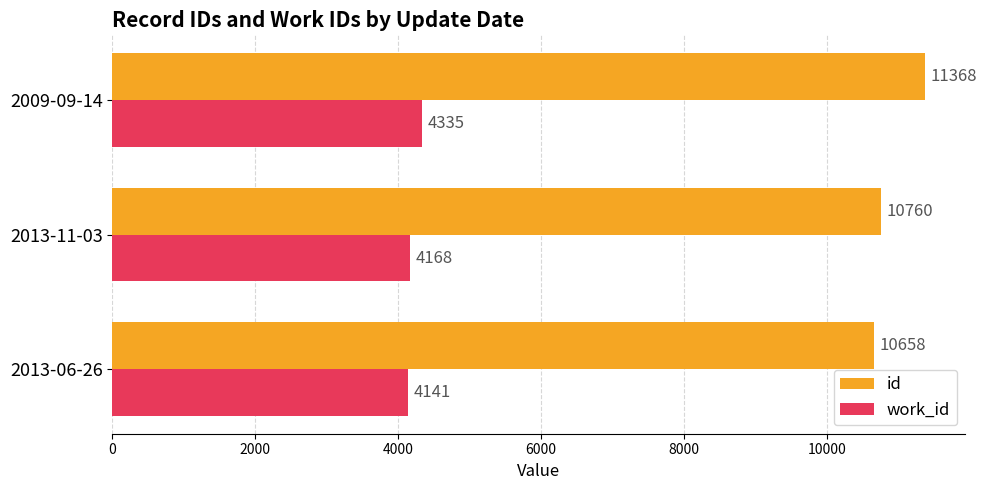

At which category is the sum across all series the highest?

2009-09-14